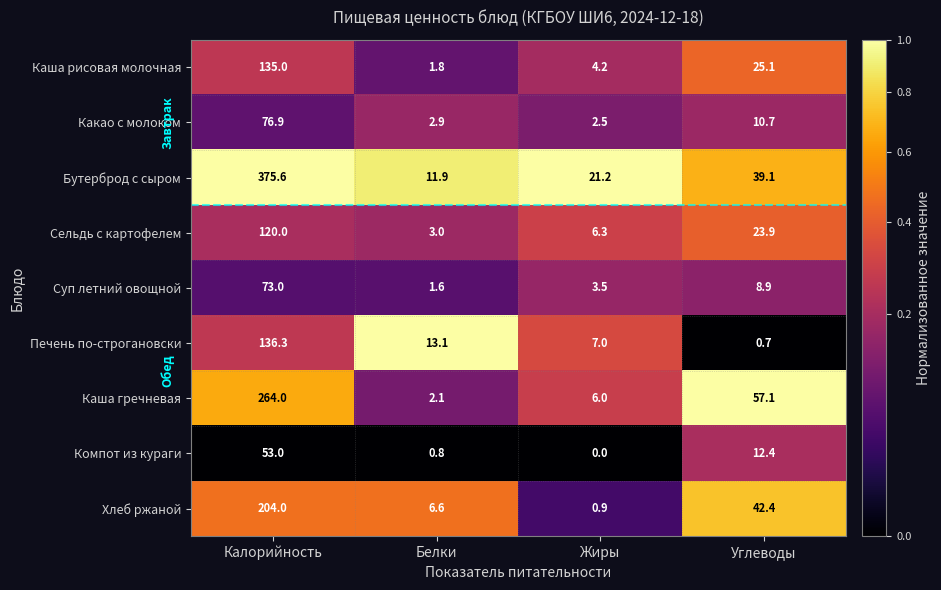

List the labels in order of Бутерброд с сыром value, smallest first.

Белки, Жиры, Углеводы, Калорийность